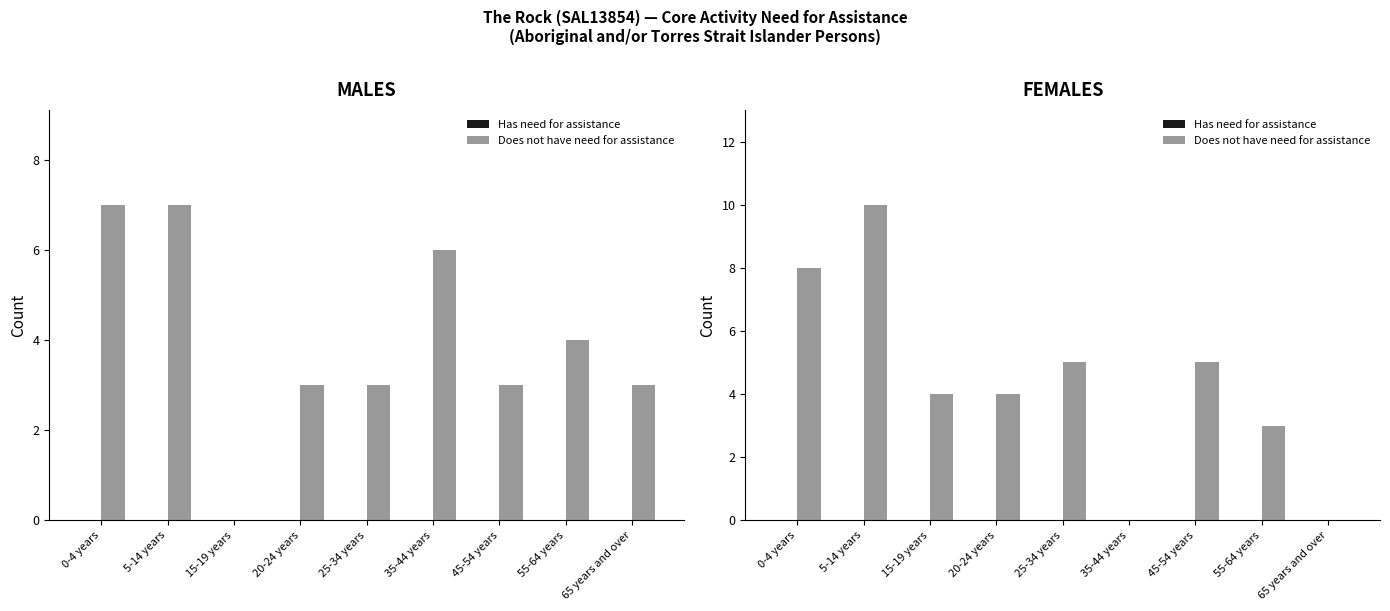

Rank the series by their maximum value, from highest to lowest.

Does not have need for assistance, Has need for assistance